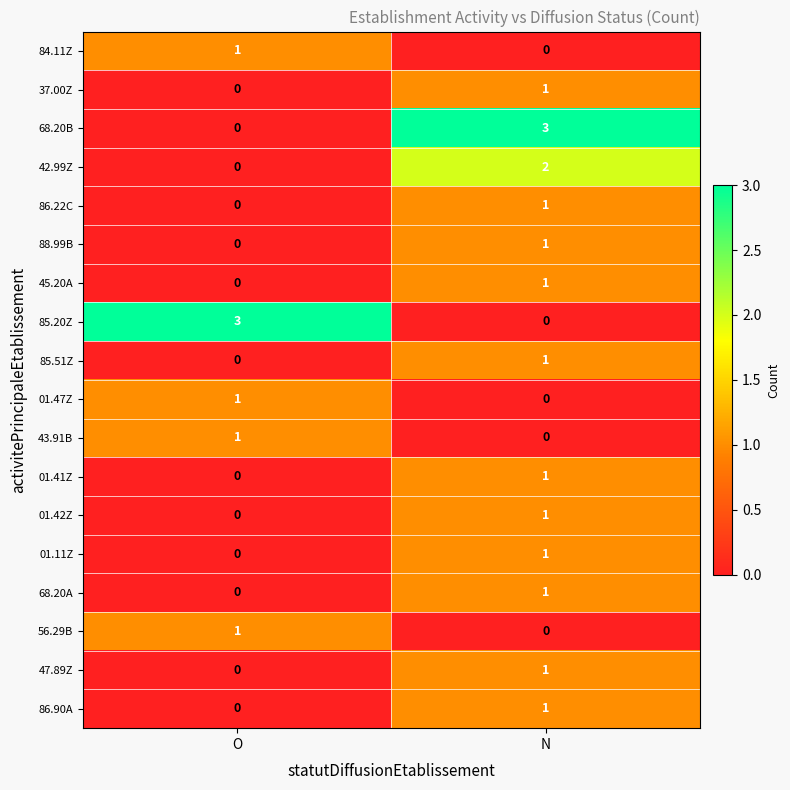

What is the sum of the 68.20B values at N and O?

3